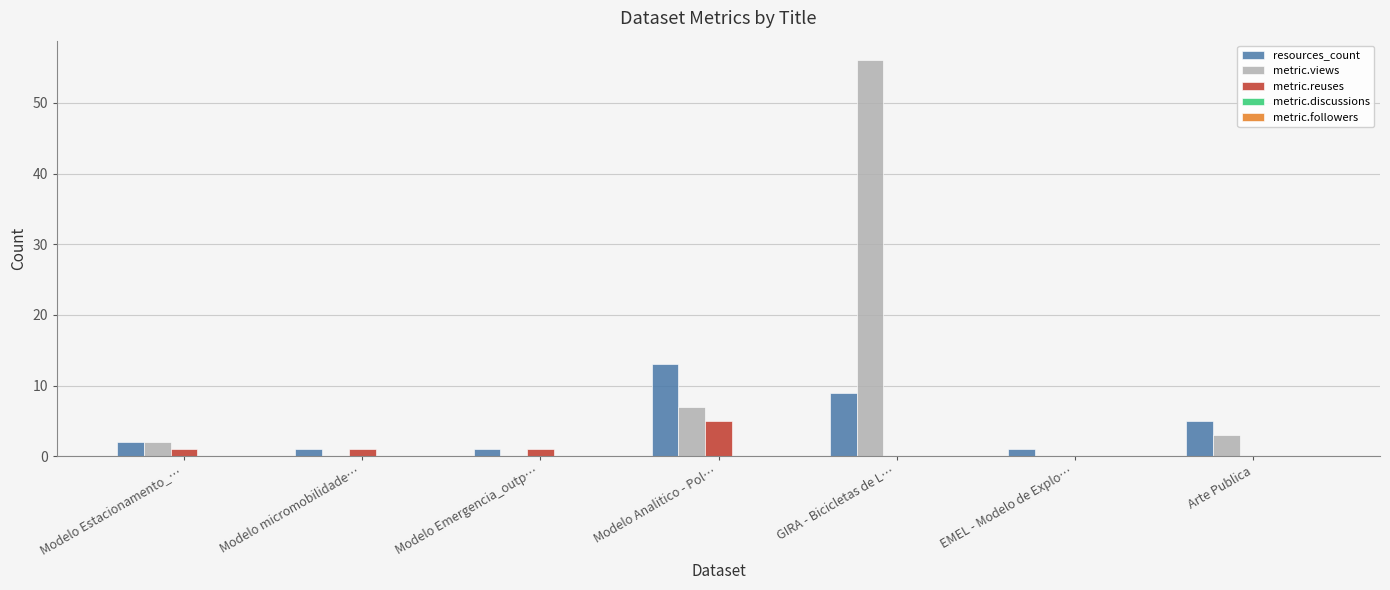

How many categories are shown in the chart?

7